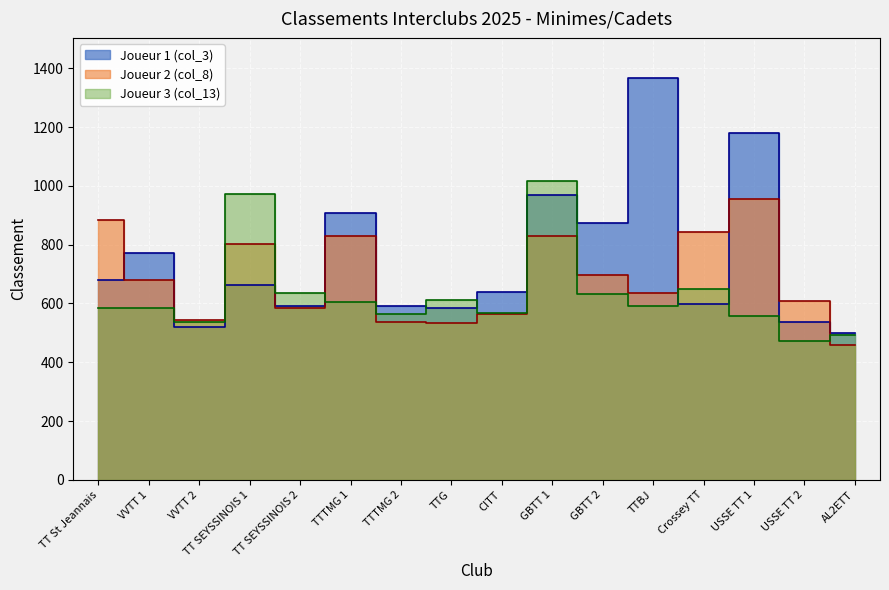

True or false: Joueur 3 (col_13) has a value of 189 at VVTT 1.

False